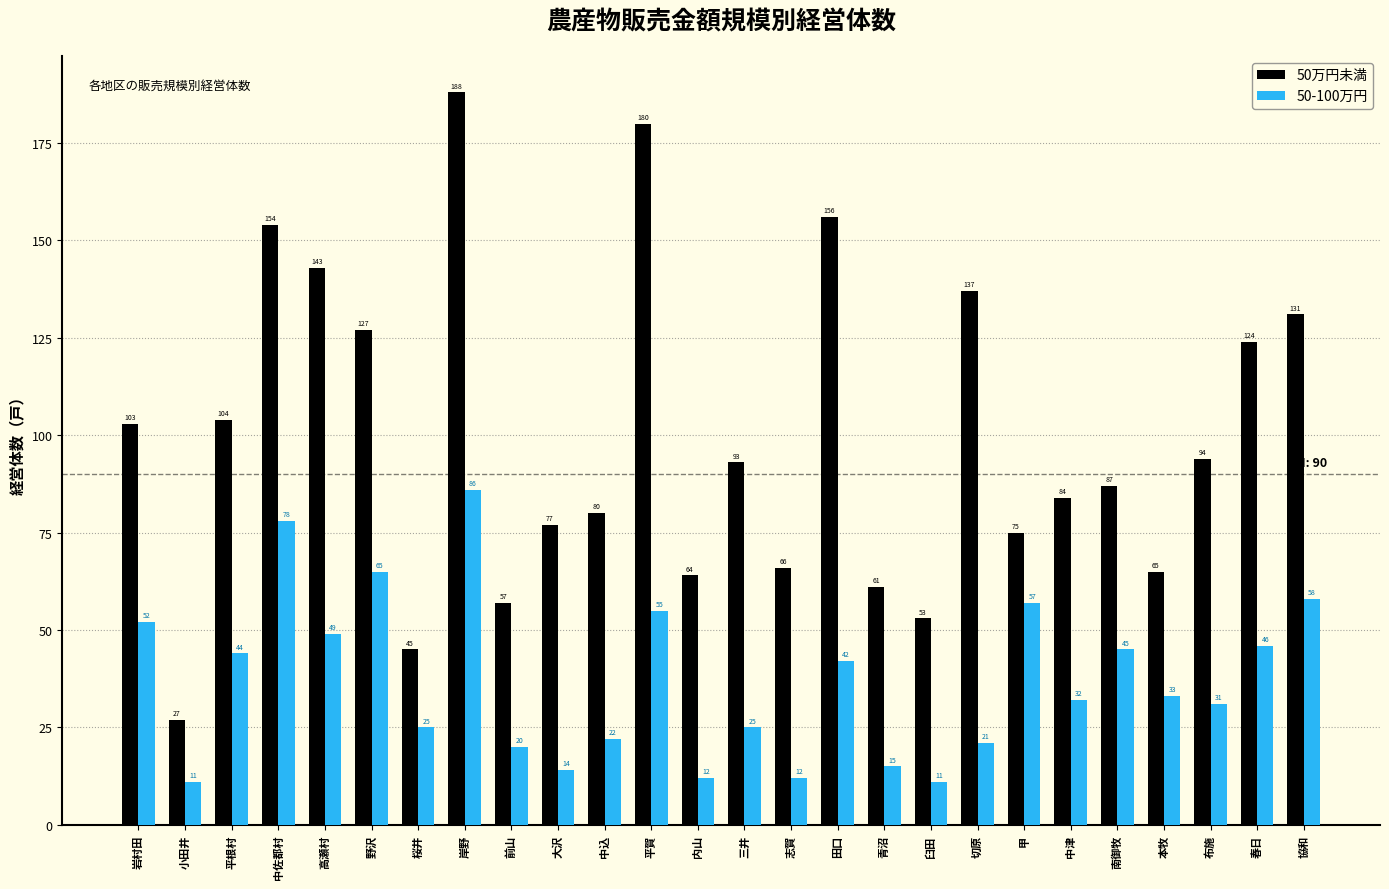

Reading right to left, what are all the values shown in this chart?

50万円未満: 131	124	94	65	87	84	75	137	53	61	156	66	93	64	180	80	77	57	188	45	127	143	154	104	27	103
50-100万円: 58	46	31	33	45	32	57	21	11	15	42	12	25	12	55	22	14	20	86	25	65	49	78	44	11	52